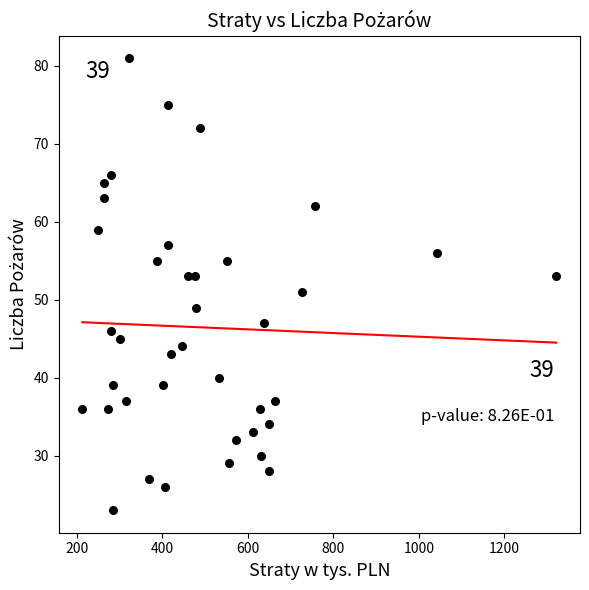

Count the number of points in this scatter plot.

39